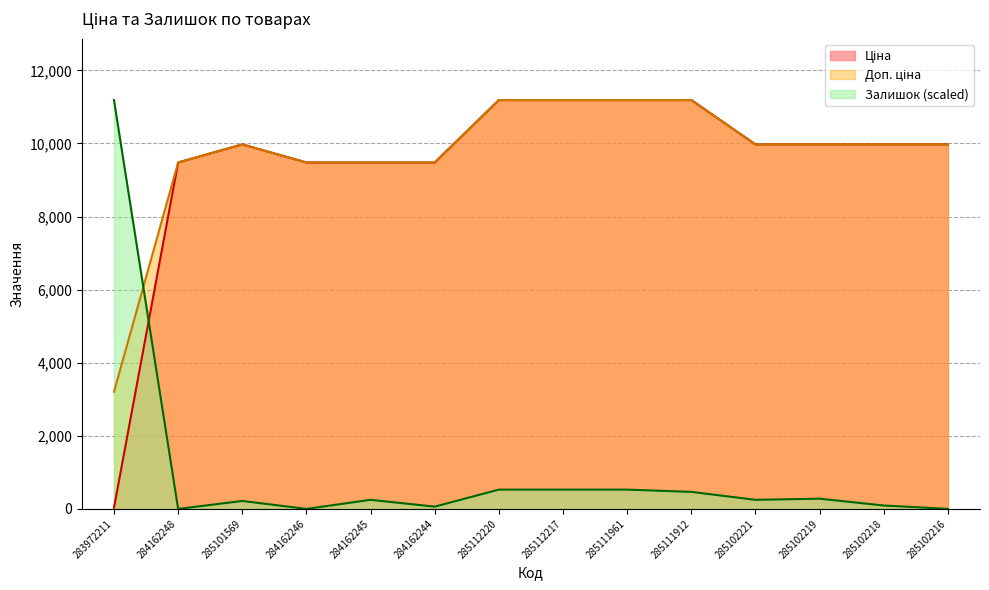

Which label corresponds to the smallest value in the chart?

284162248